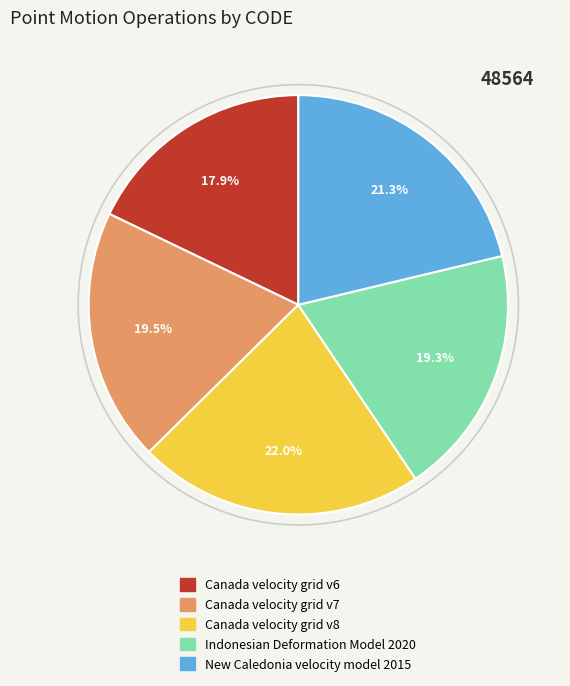

Count the number of slices in the pie.

5